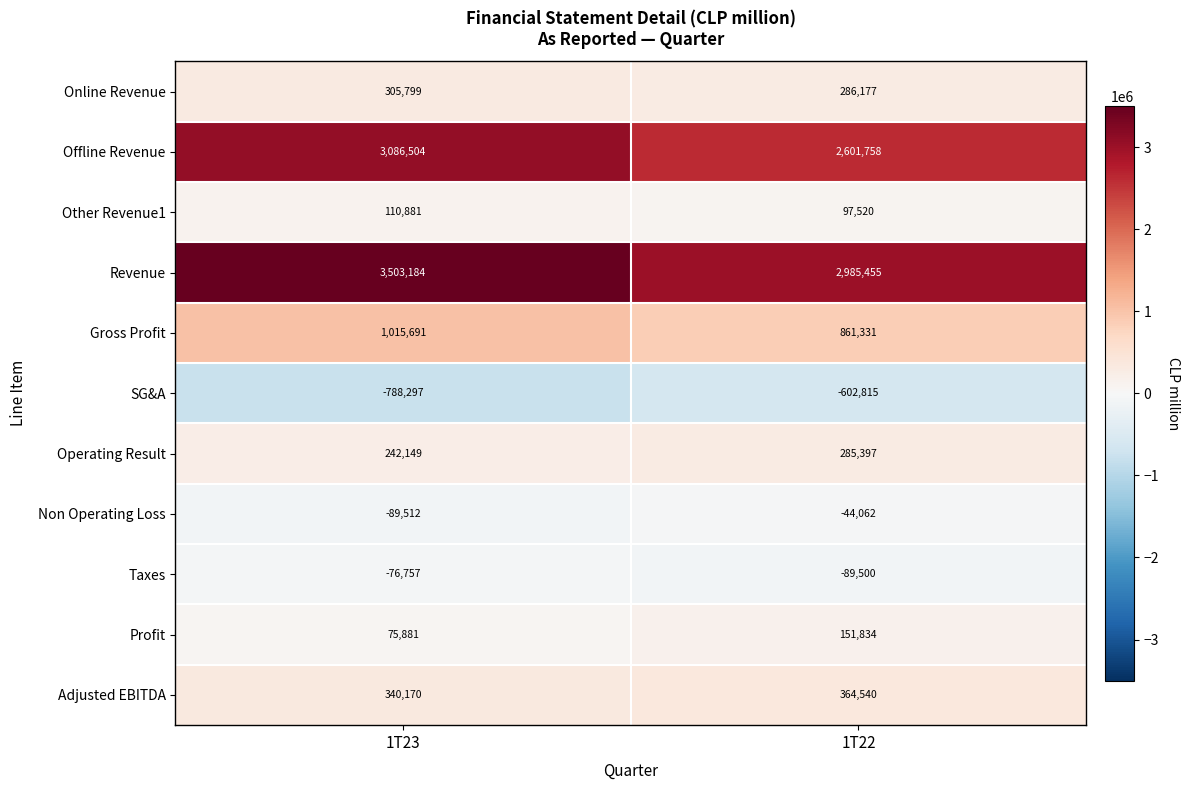

Which series has the largest range (max minus min)?

Revenue